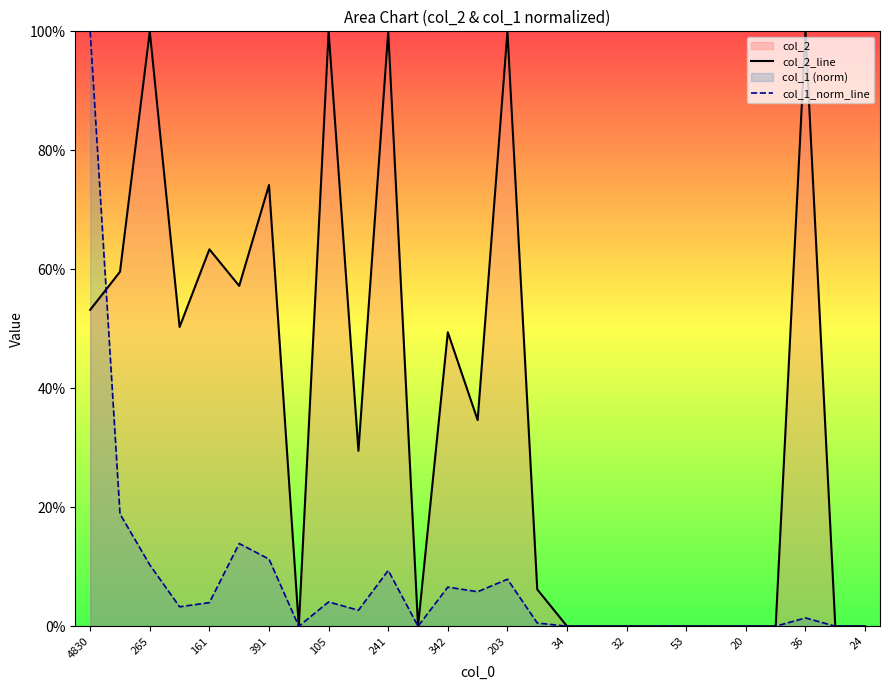

True or false: col_1_norm_line has more than 2 points higher than both neighbors.

True